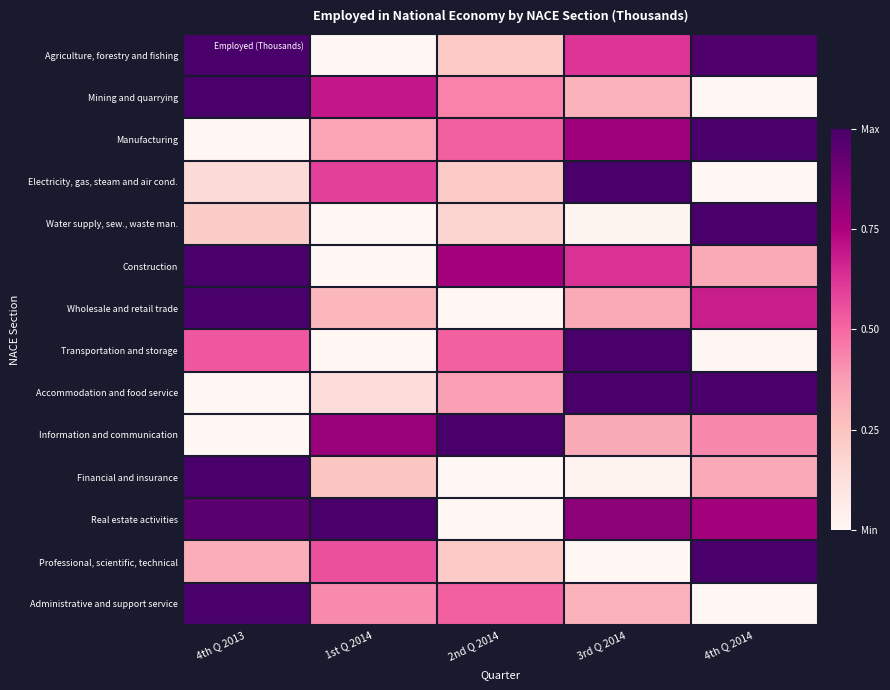

How many distinct data groups are displayed?

14